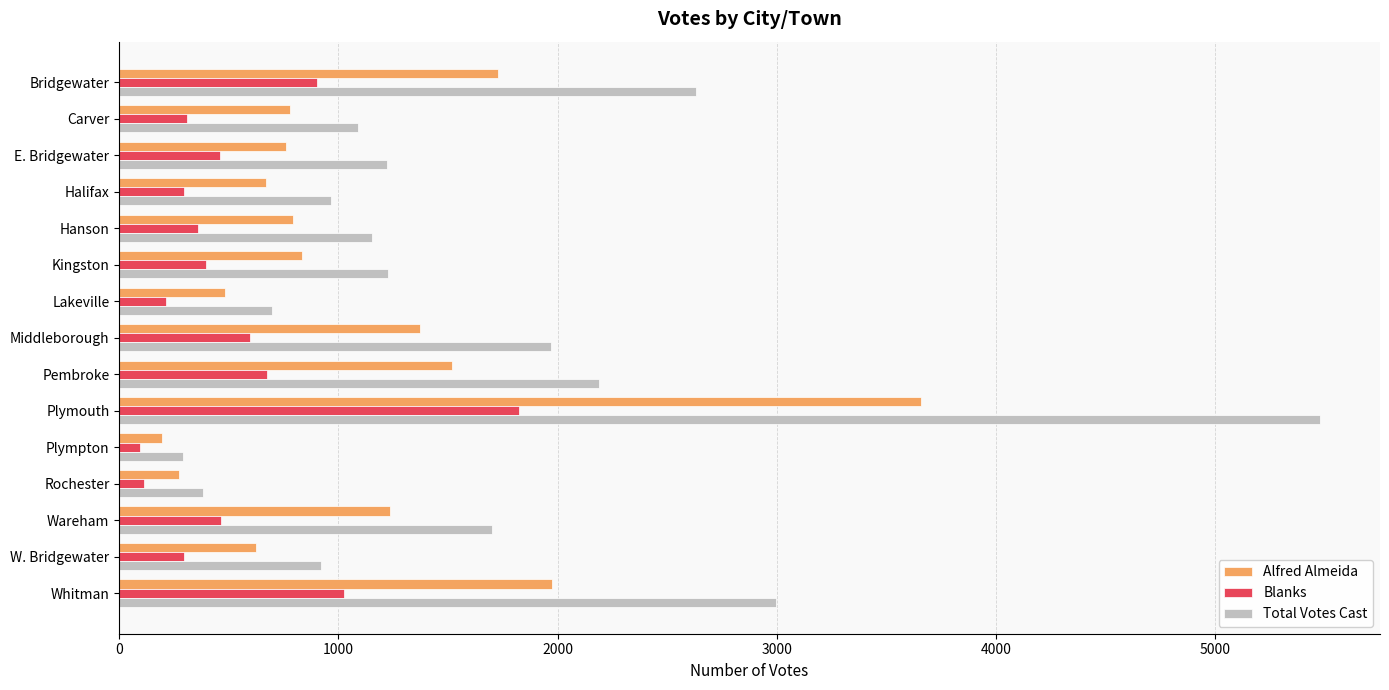

What is the smallest value displayed?

96